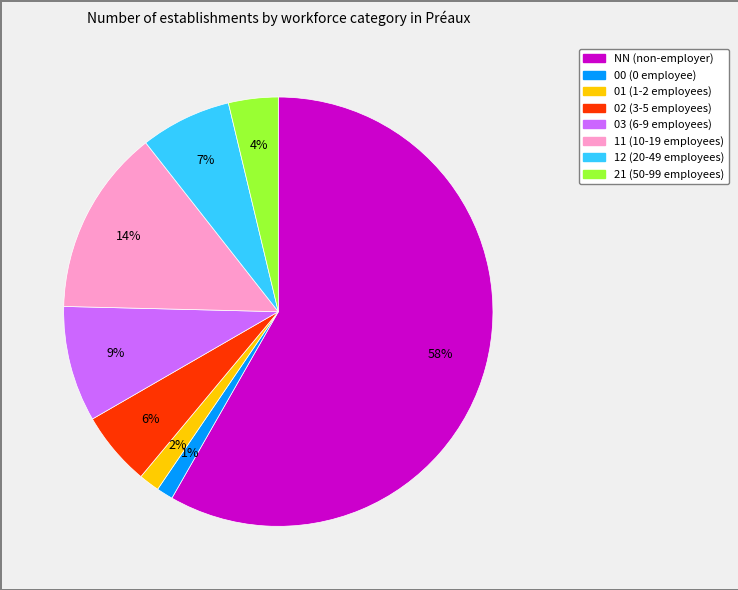

What is the ratio of the value at 03 to the value at 12?

1.3